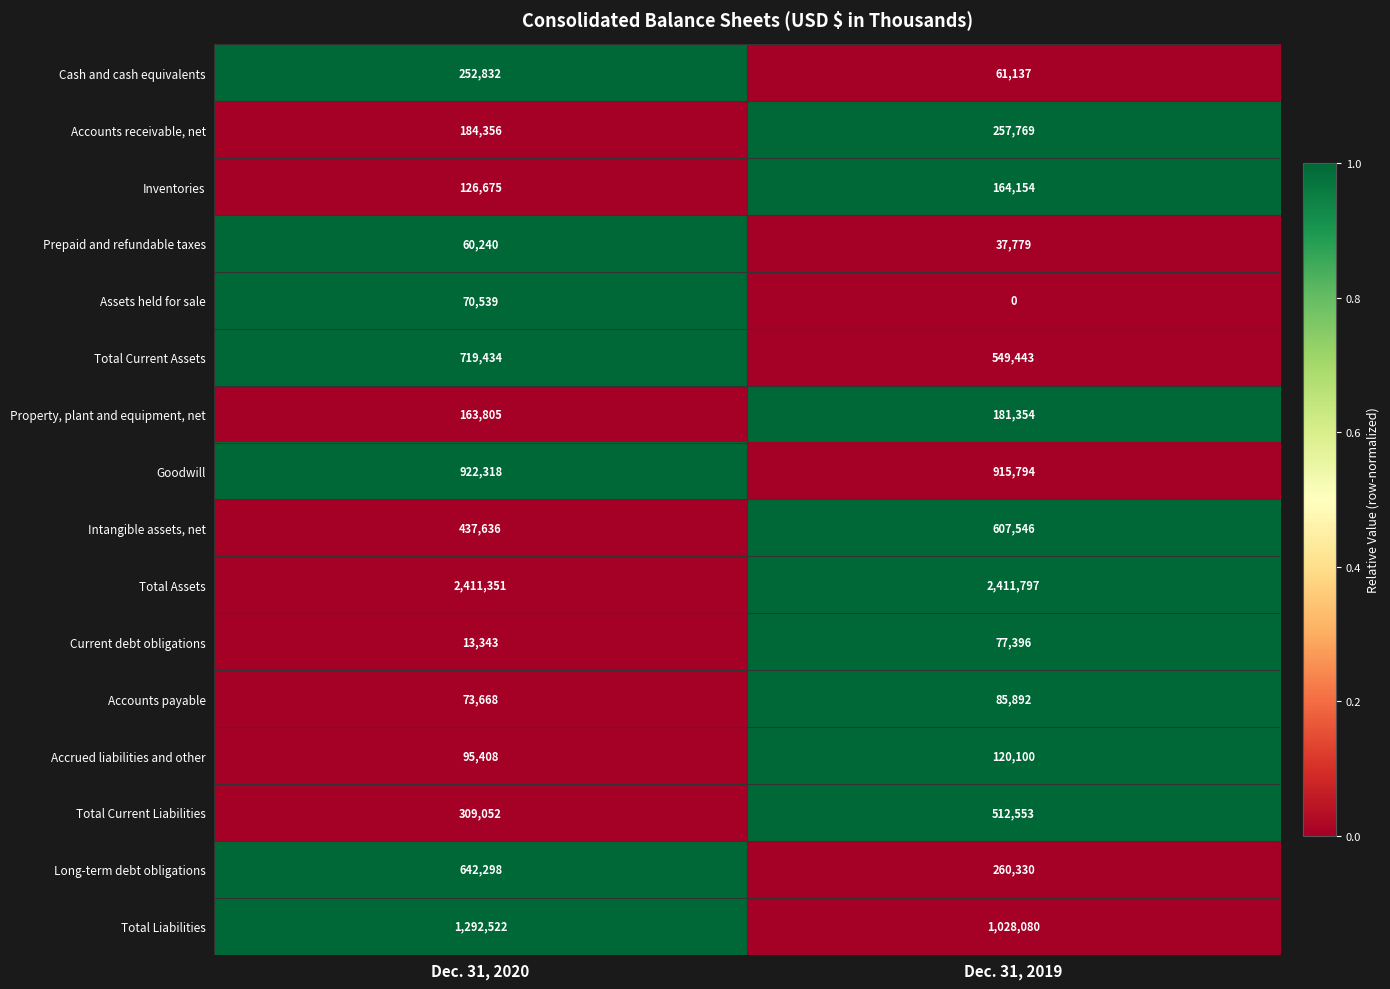

Which series has the widest spread of values?

Long-term debt obligations